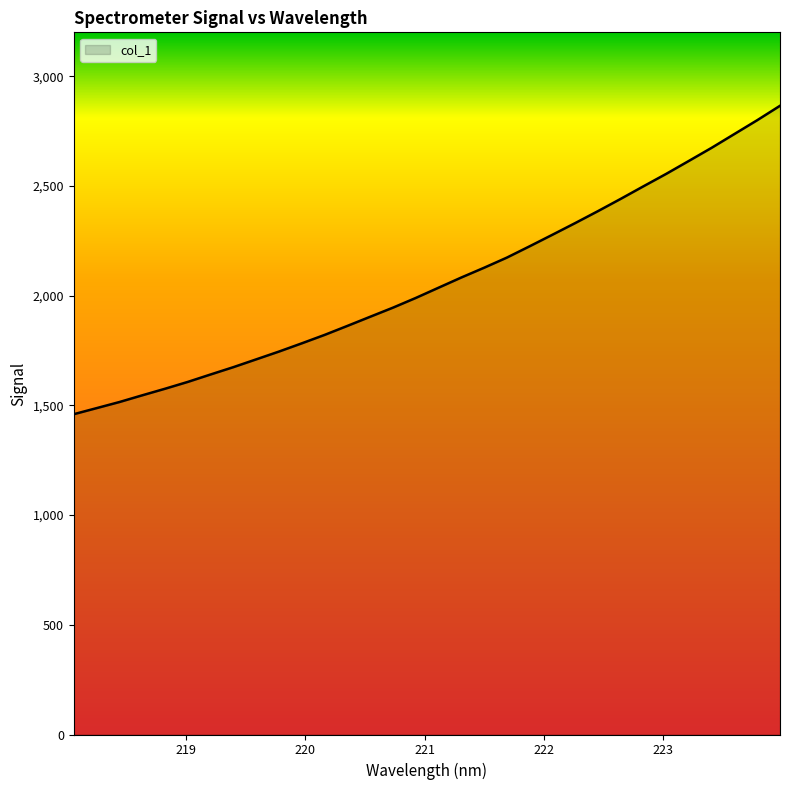

What is the difference between the maximum and second lowest values?

1377.9